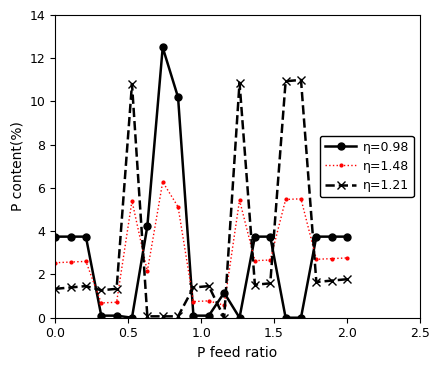

What is the maximum value shown in the chart?

12.5